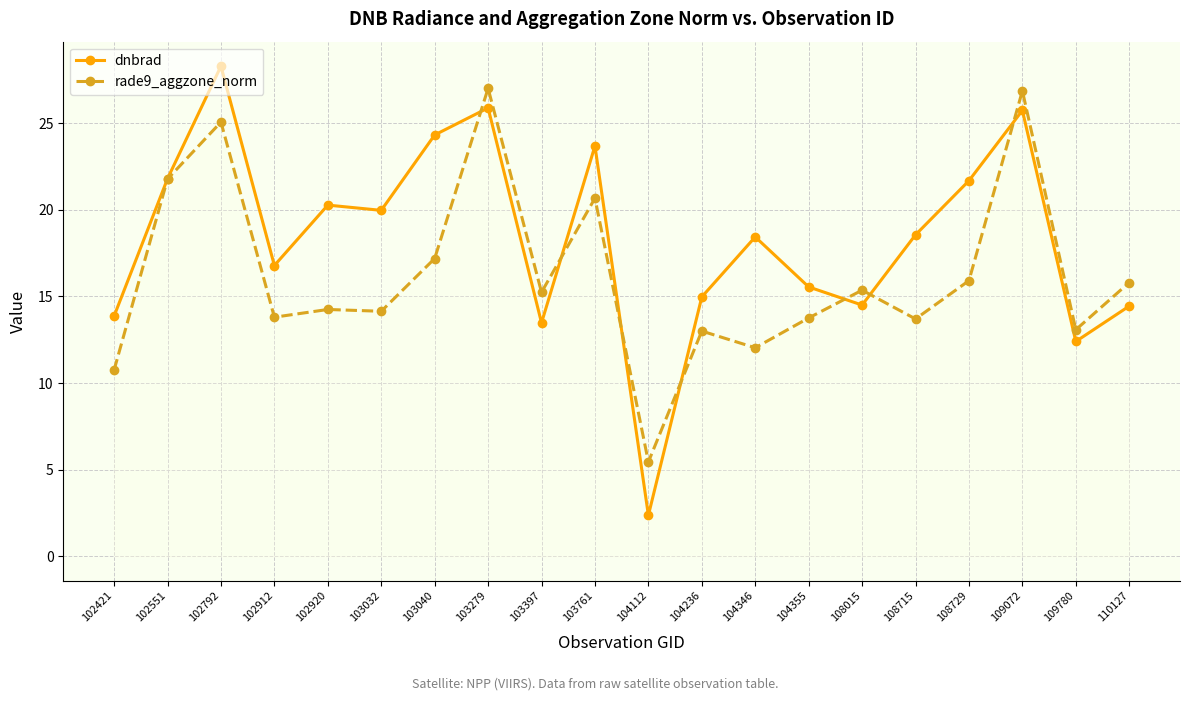

What is the sum of all rade9_aggzone_norm values?

324.9